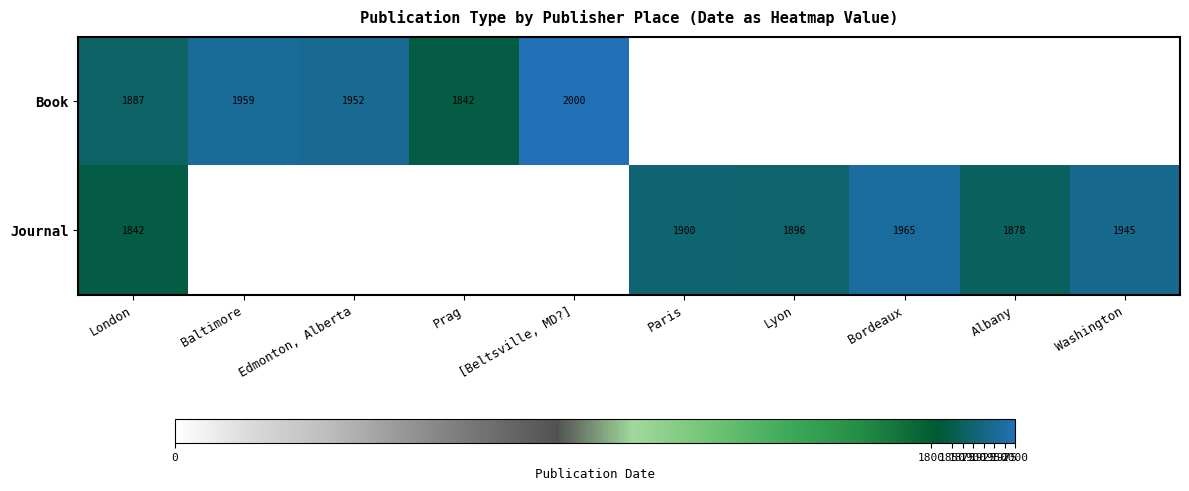

The Journal series shows 1945 at Washington. True or false?

True